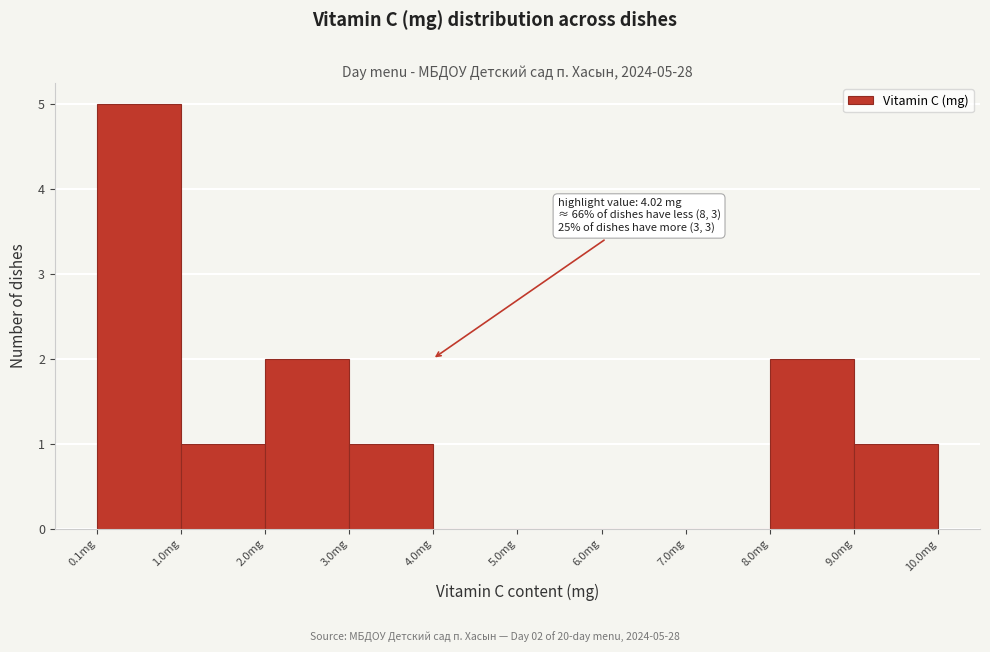

Over which range of the x-axis is the bar tallest?

0.1 to 1.0